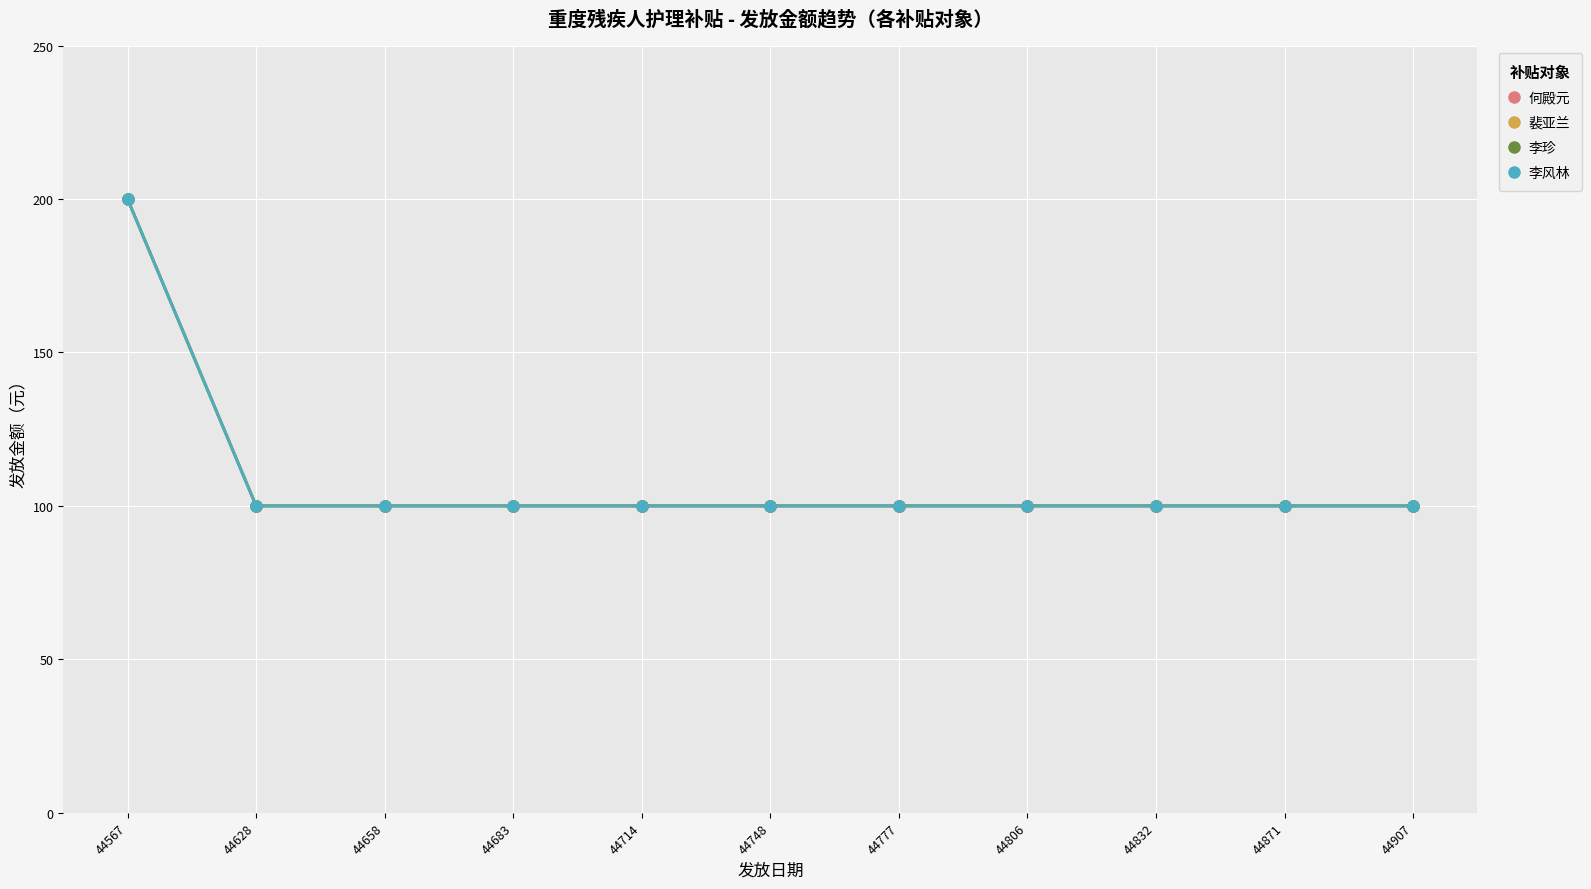

What is the sum of all 何殿元 values?

1200